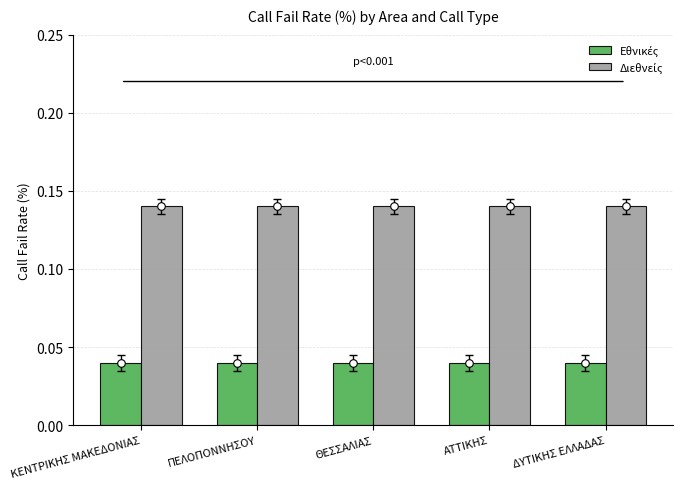

Is the value of Εθνικές at ΚΕΝΤΡΙΚΗΣ ΜΑΚΕΔΟΝΙΑΣ greater than the value of Διεθνείς at ΔΥΤΙΚΗΣ ΕΛΛΑΔΑΣ?

No